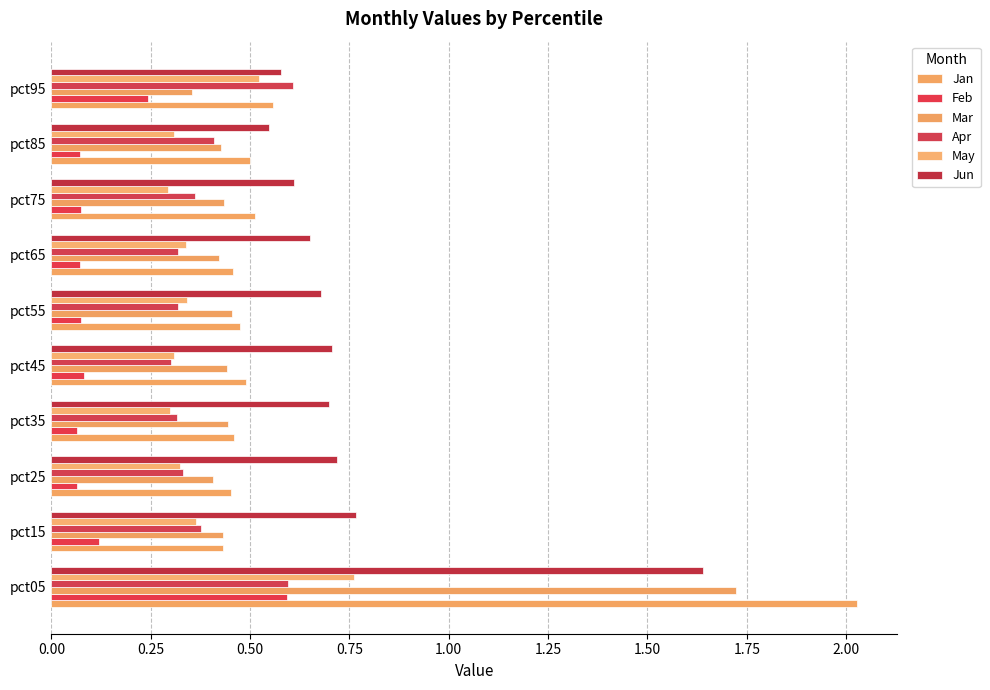

How many data points does each series have?

10